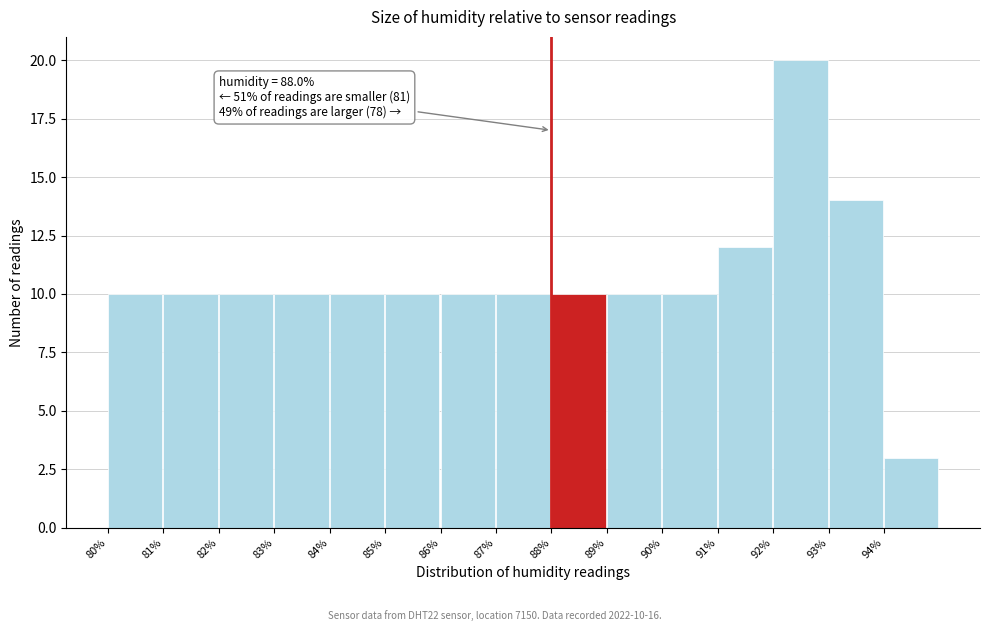

Over which range of the x-axis is the bar tallest?

92 to 93